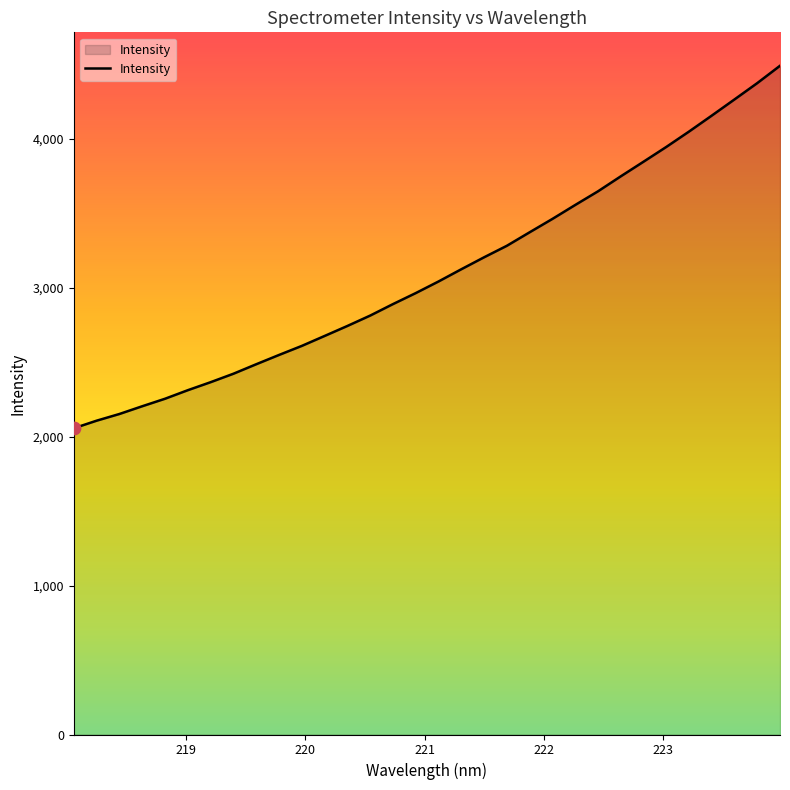

What is the smallest value displayed?

2056.4